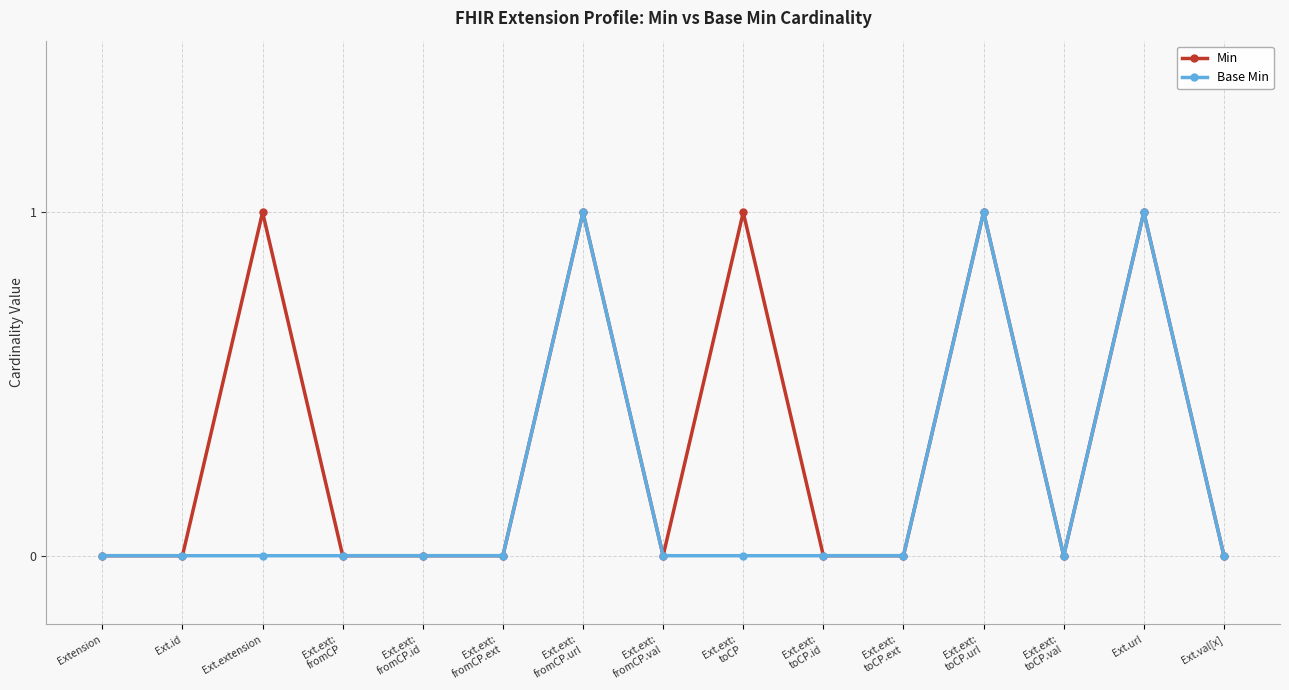

True or false: Min has more than 2 points higher than both neighbors.

True